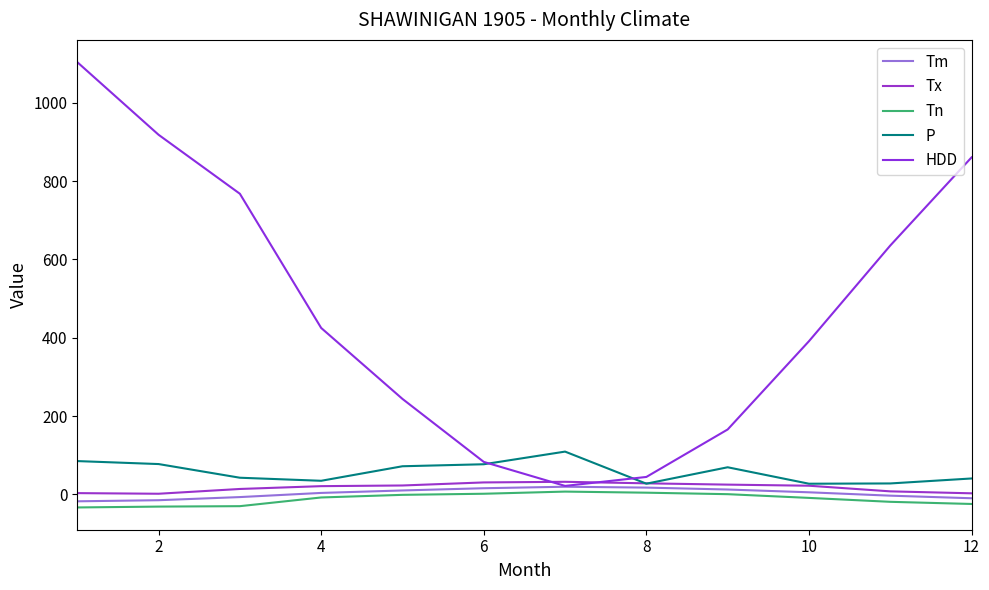

Rank the series by their maximum value, from highest to lowest.

HDD, P, Tx, Tm, Tn